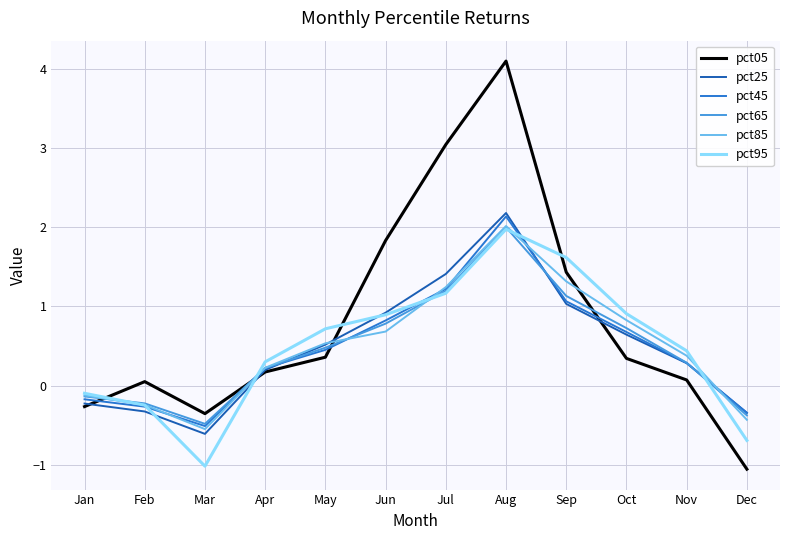

True or false: pct45 has a value of 0.2 at Apr.

True